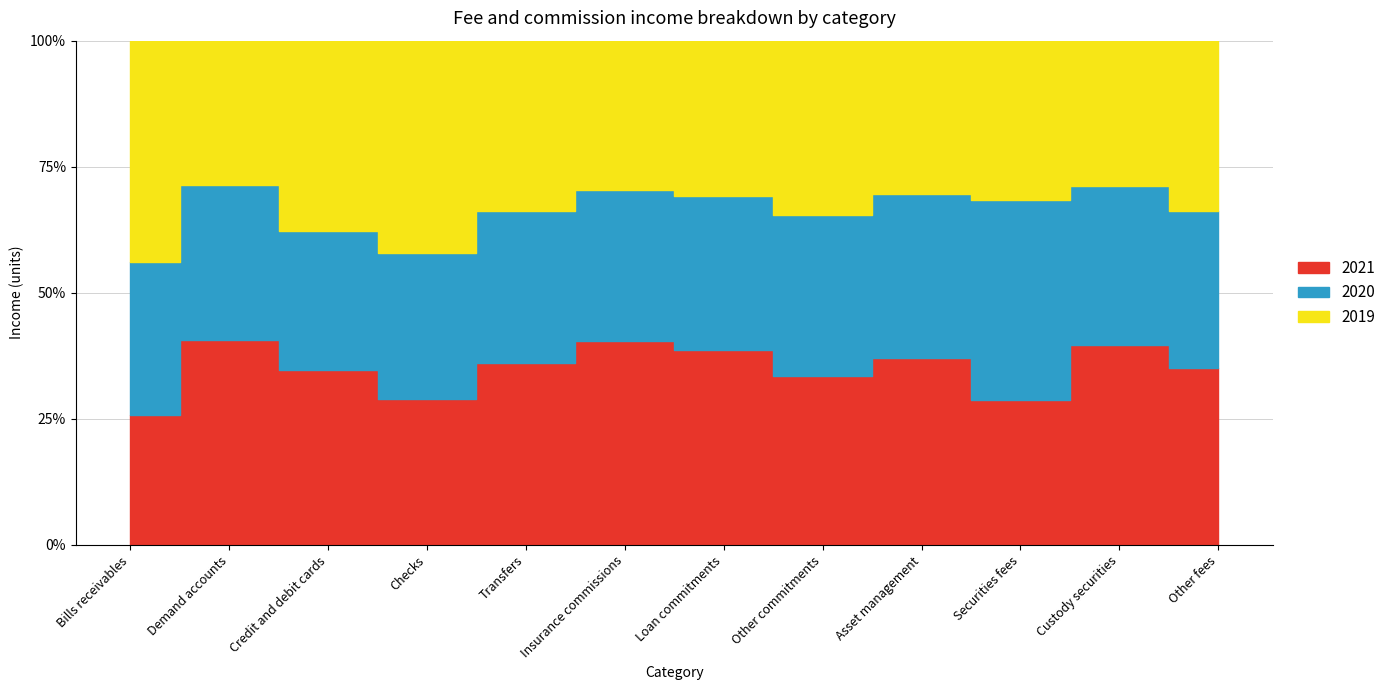

How many data points in 2019 are less than 301?

6